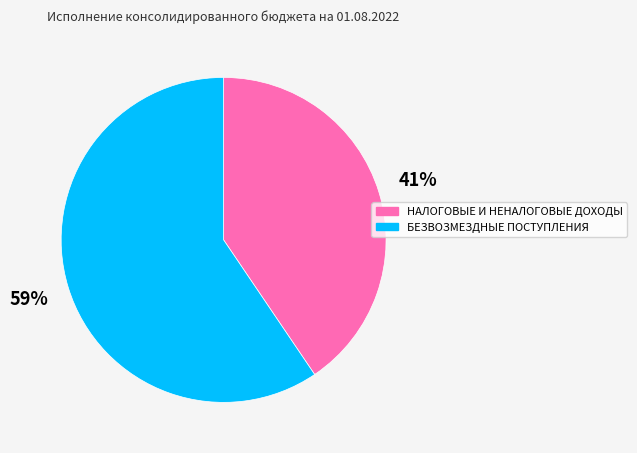

To the nearest percent, what is the combined percentage of НАЛОГОВЫЕ И НЕНАЛОГОВЫЕ ДОХОДЫ and БЕЗВОЗМЕЗДНЫЕ ПОСТУПЛЕНИЯ?

100%